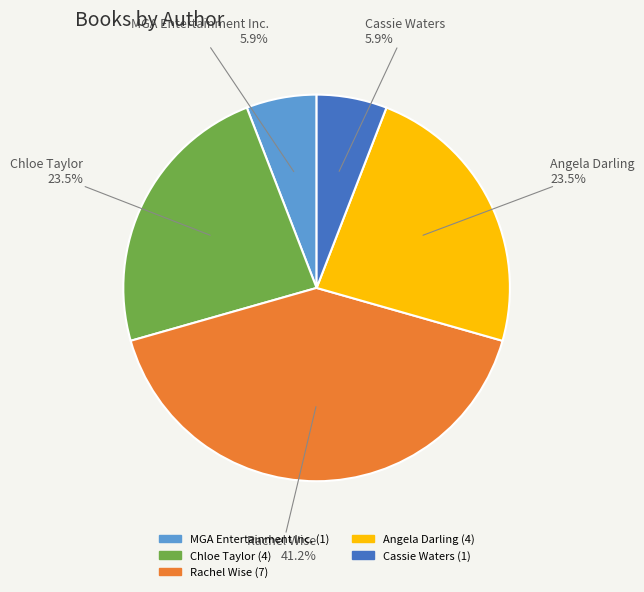

What is the ratio of the value at Chloe Taylor to the value at Cassie Waters?

4.0